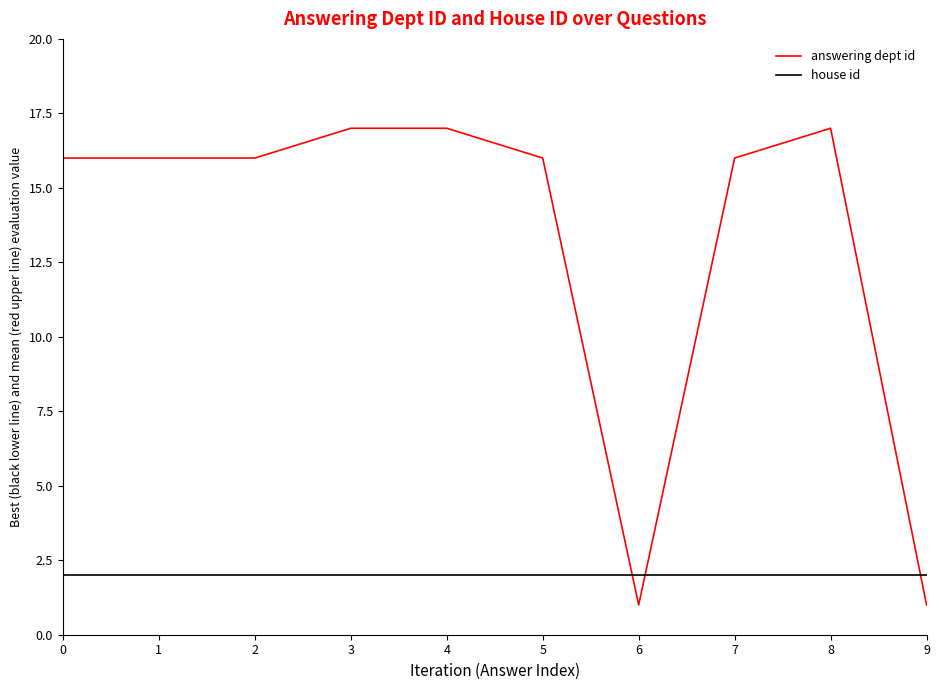

What is the difference between the highest and lowest values at 5?

14